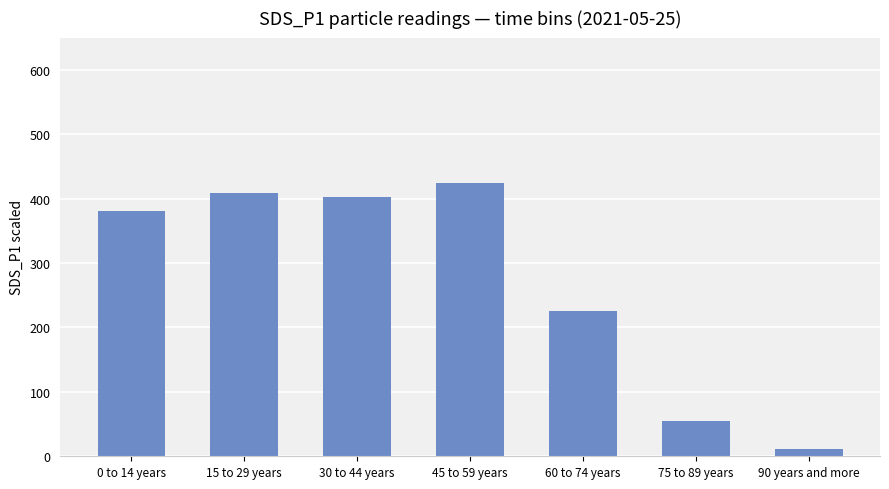

Are the bars horizontal?

No